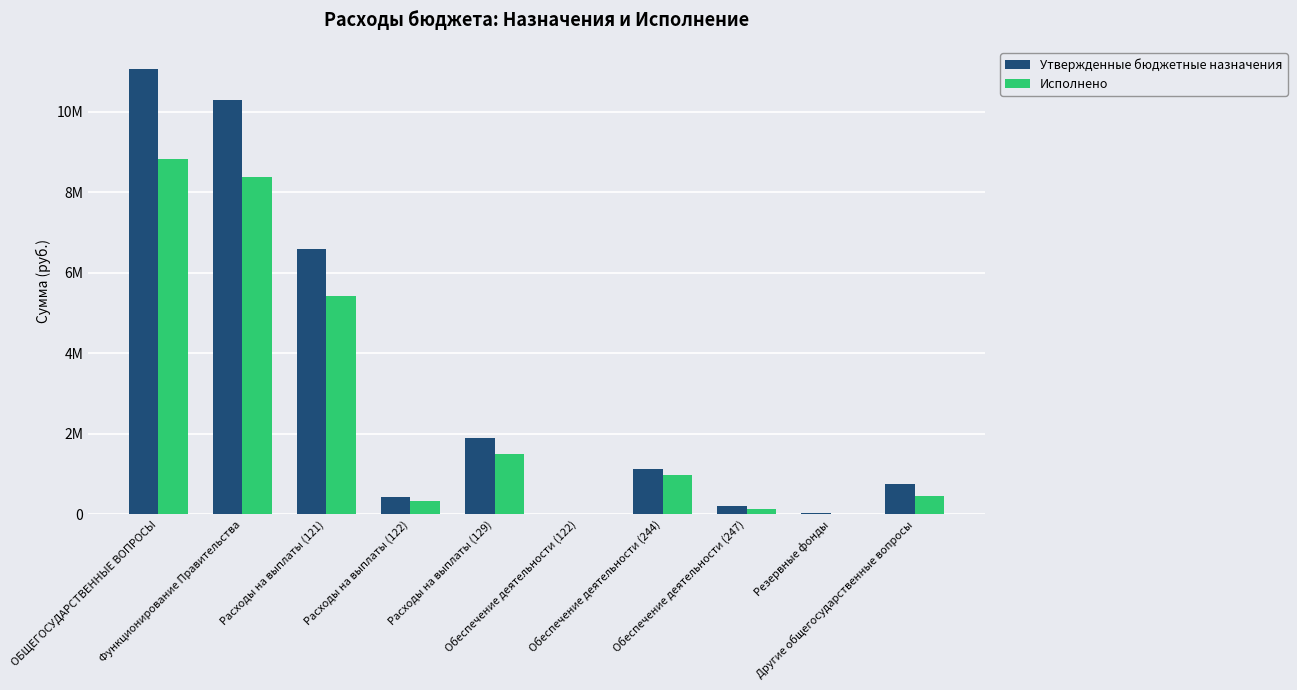

Are the bars grouped side by side (vs. stacked)?

Yes